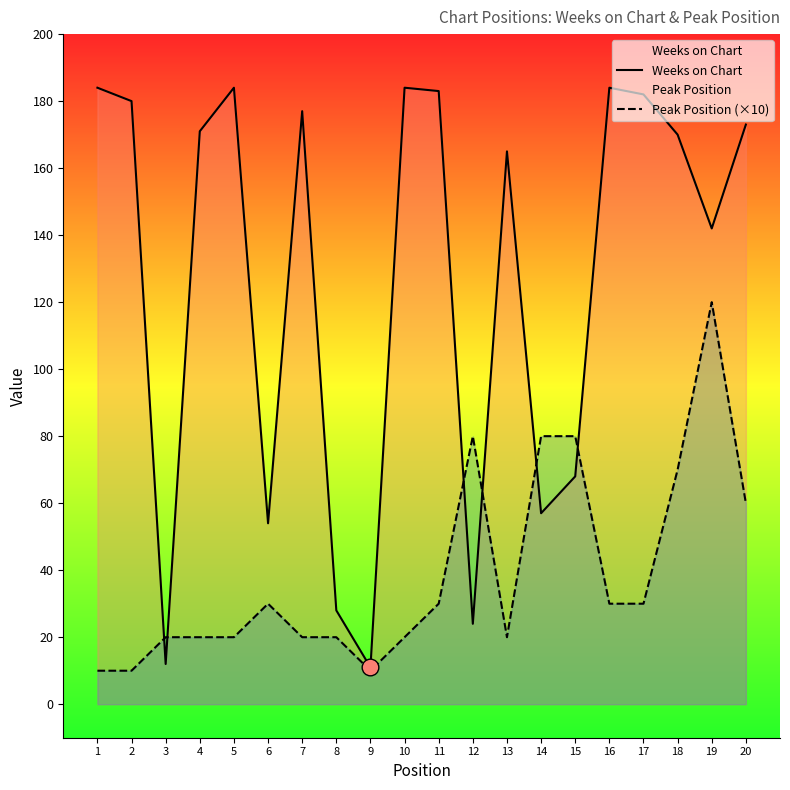

Where do Weeks on Chart and Peak Position (×10) first cross each other?

2 and 3